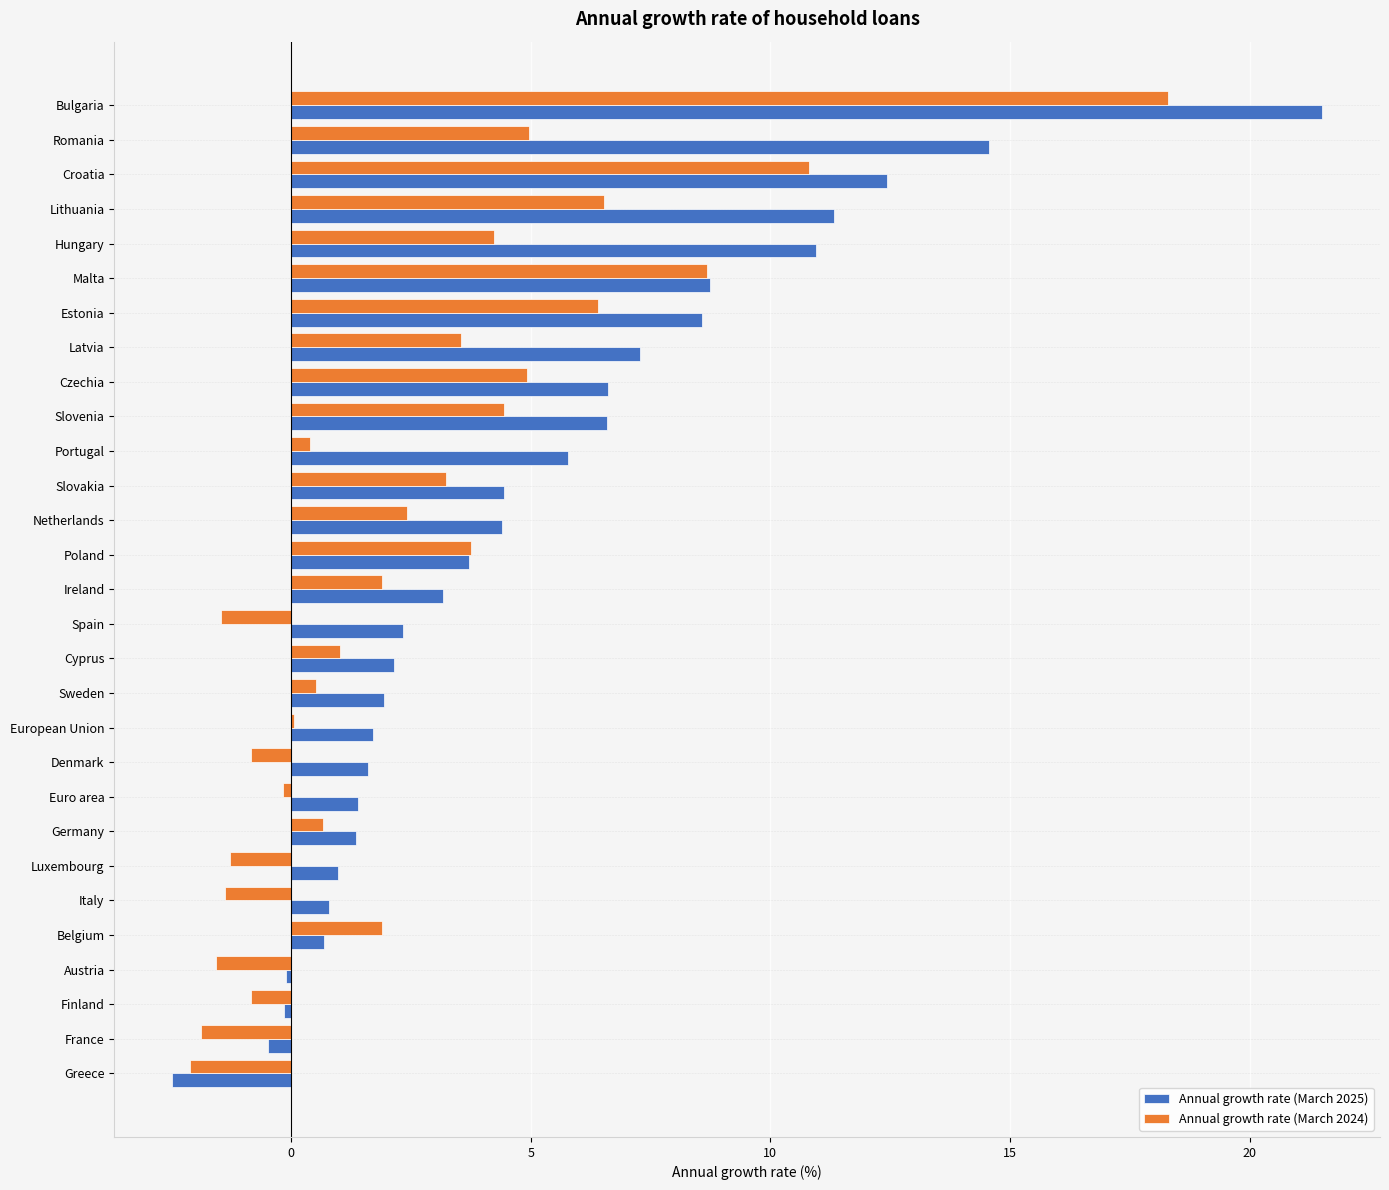

What are all the series names shown in the legend?

Annual growth rate (March 2025), Annual growth rate (March 2024)